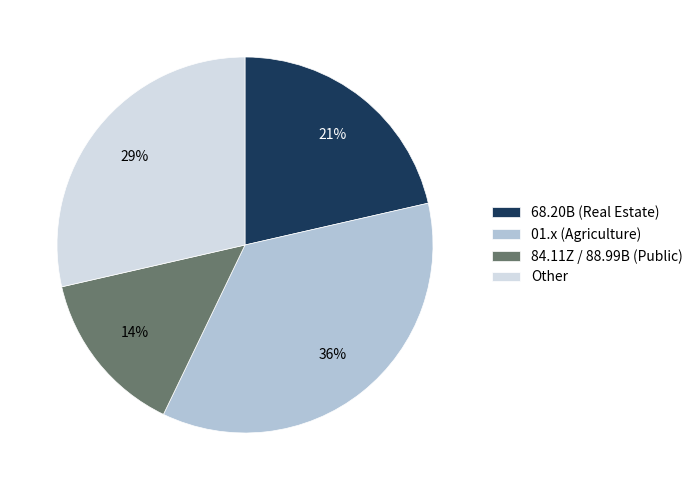

Between 01.x (Agriculture) and Other, which is larger?

01.x (Agriculture)